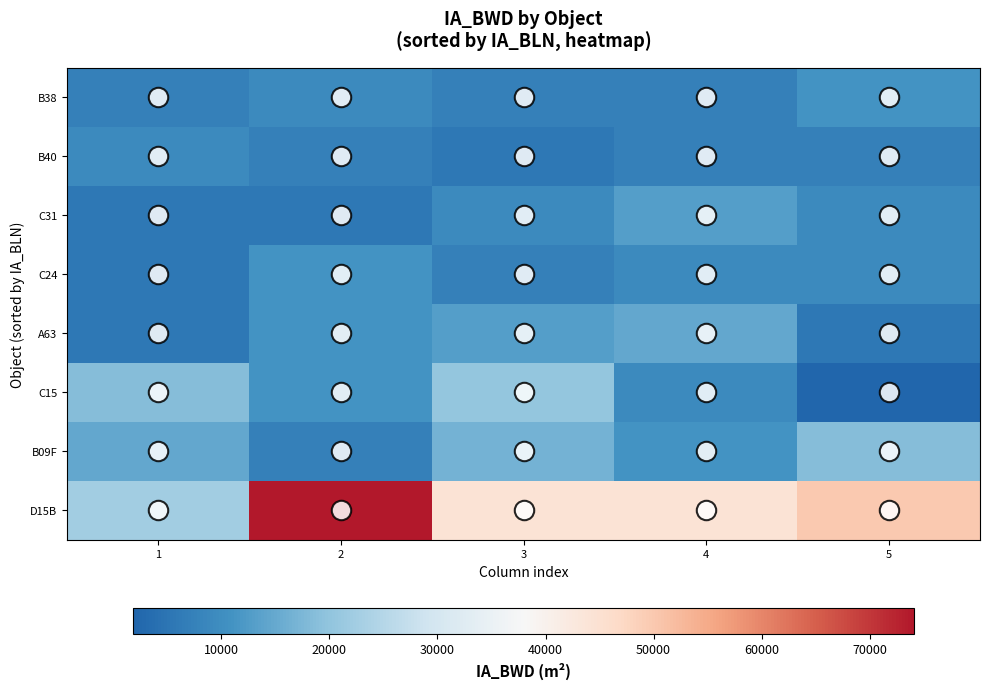

Between 3 and 5, which series saw the biggest shift?

C15